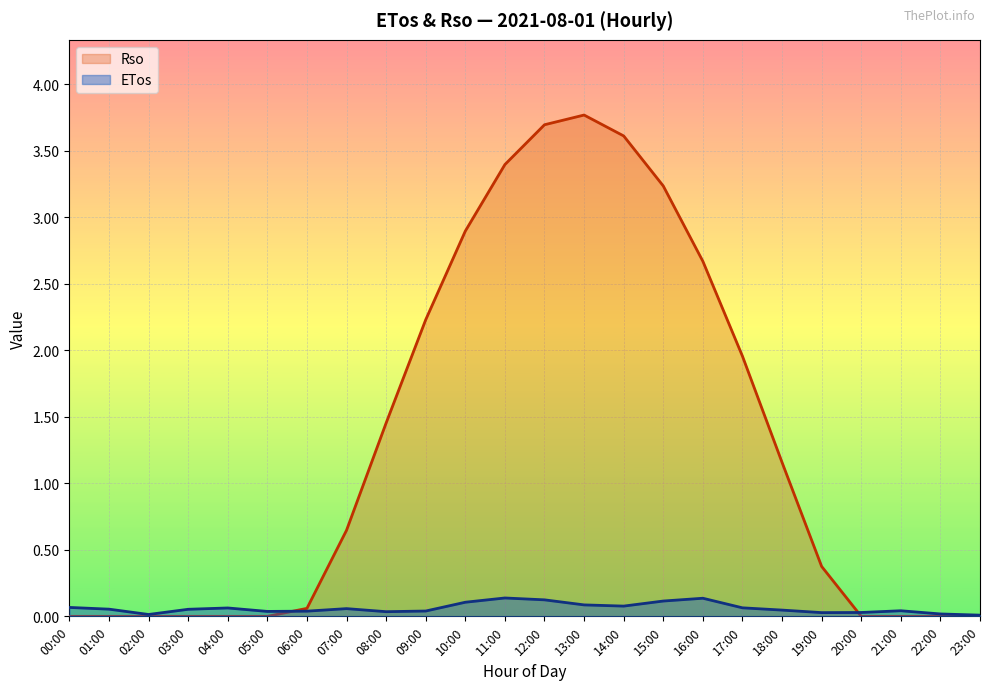

Rank the series by their maximum value, from highest to lowest.

Rso, ETos